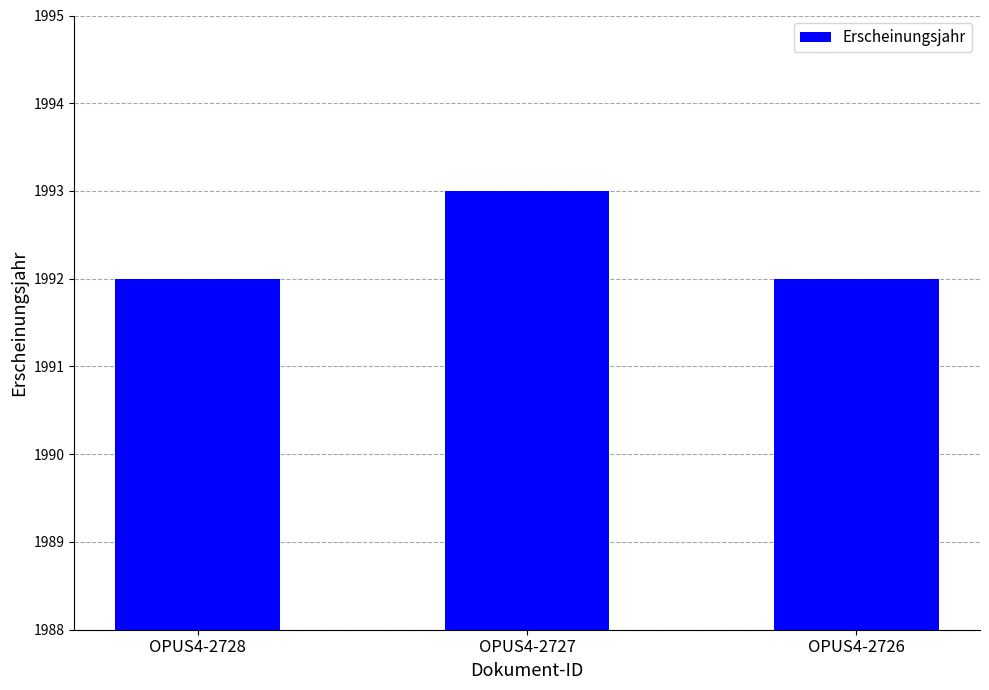

What is the sum of the values at OPUS4-2727 and OPUS4-2726?

3985